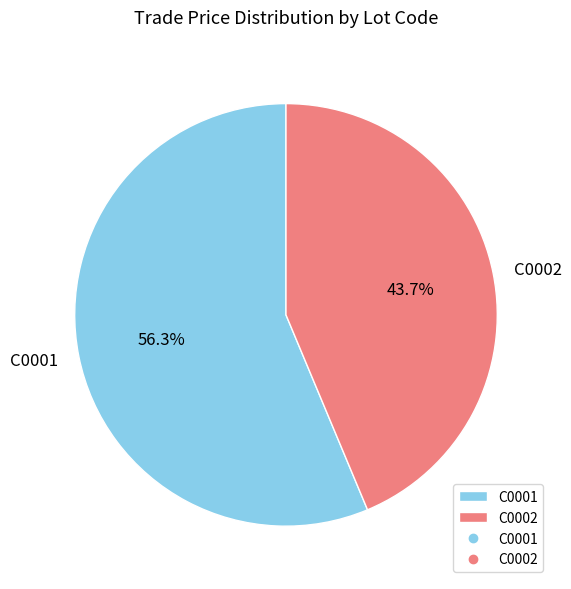

Approximately how many times larger is the value at C0002 compared to C0001?

0.8